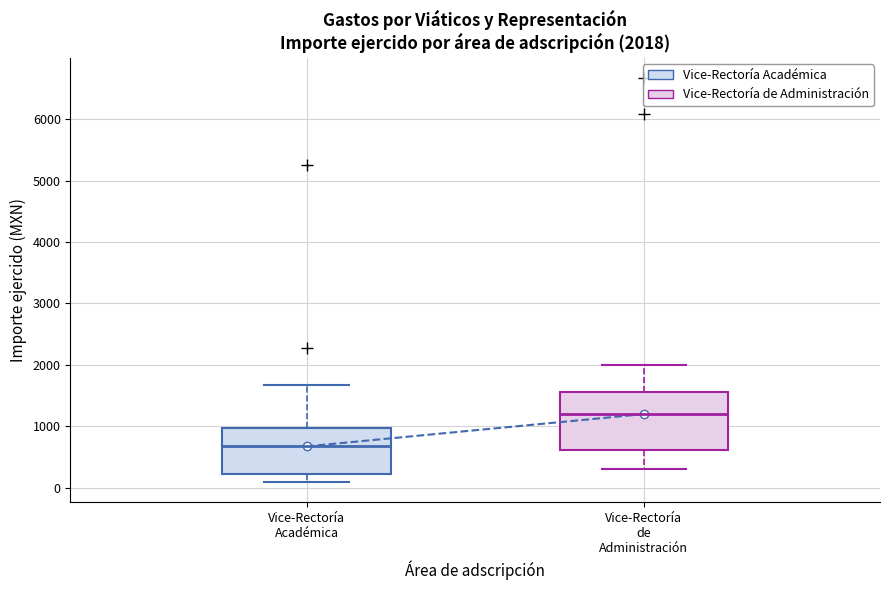

Comparing the boxes themselves (not the whiskers), which one is the tallest?

Vice-Rectoría de Administración